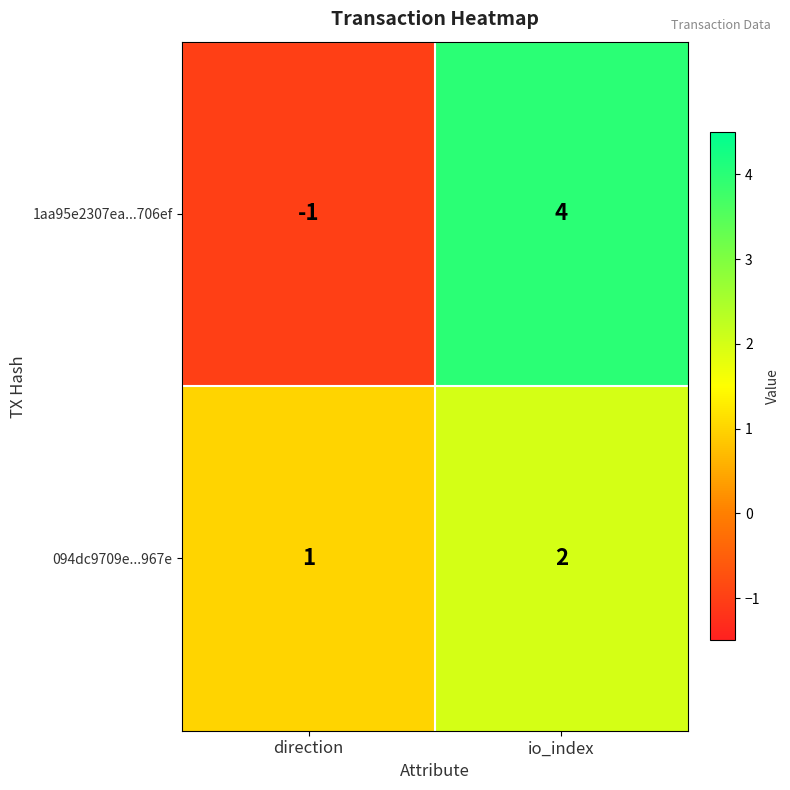

Is the value of 1aa95e2307ea...706ef at direction greater than the value of 094dc9709e...967e at io_index?

No